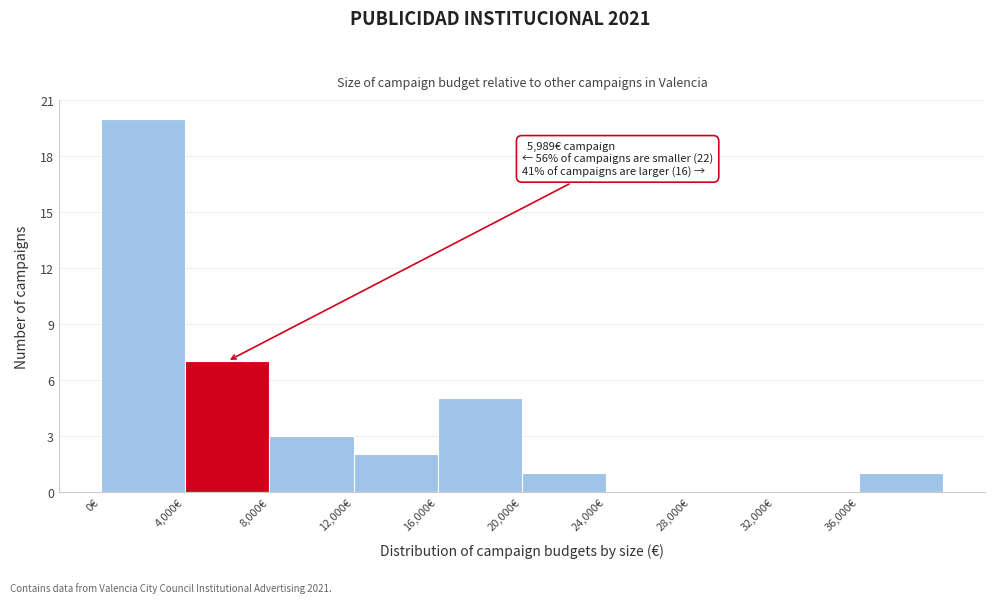

Which range on the x-axis has the tallest bar?

0 to 4000